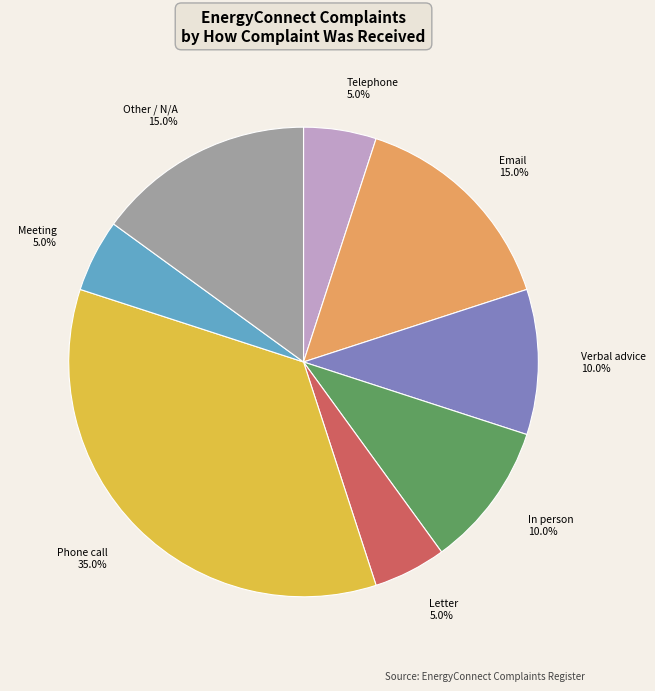

To the nearest percent, what is the difference between the Letter and Verbal advice slice percentages?

5%